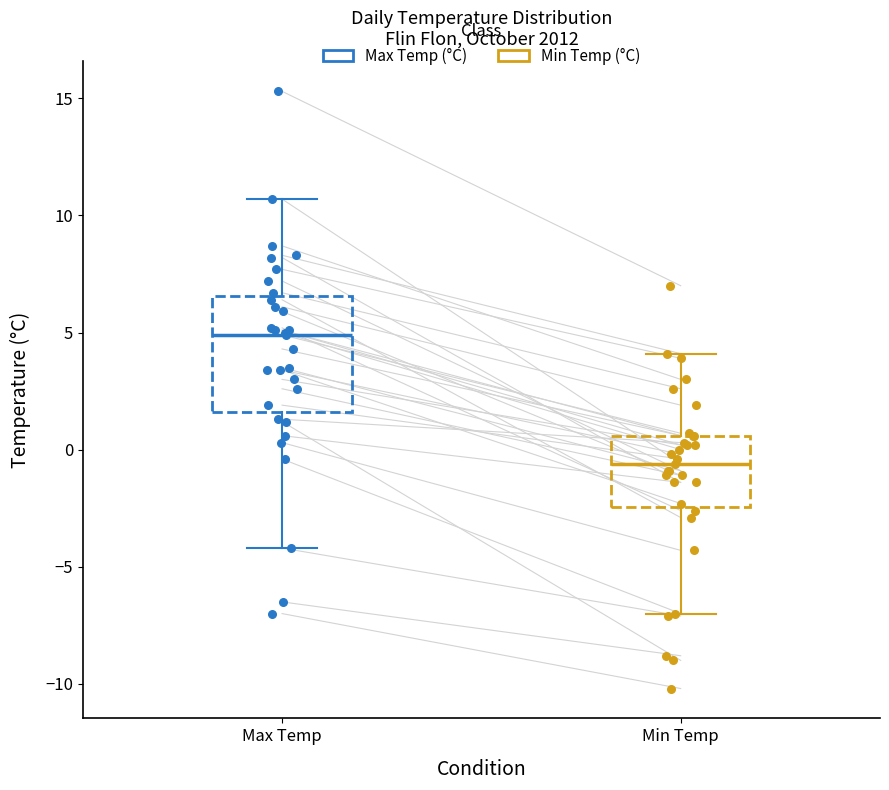

Reading left to right, transcribe this box plot: for each box, give where its median line is, the range the box spans, and where its two whiskers end, as read against the y-axis. The values are not printed on the chart, so give them approximately, as read against the axis.

Max Temp: median 5.0, box 1.5 to 6.5, whiskers -4.0 to 10.5
Min Temp: median -0.5, box -2.5 to 0.5, whiskers -7.0 to 4.0